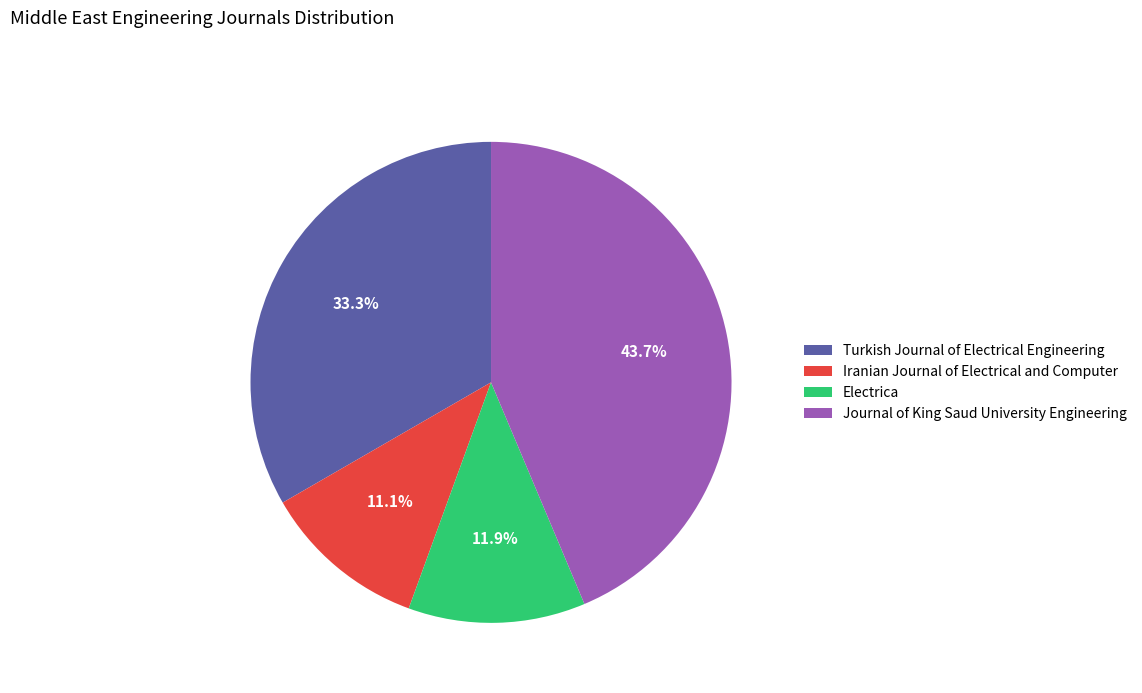

Combined, do Electrica and Iranian Journal of Electrical and Computer account for over 50%?

No